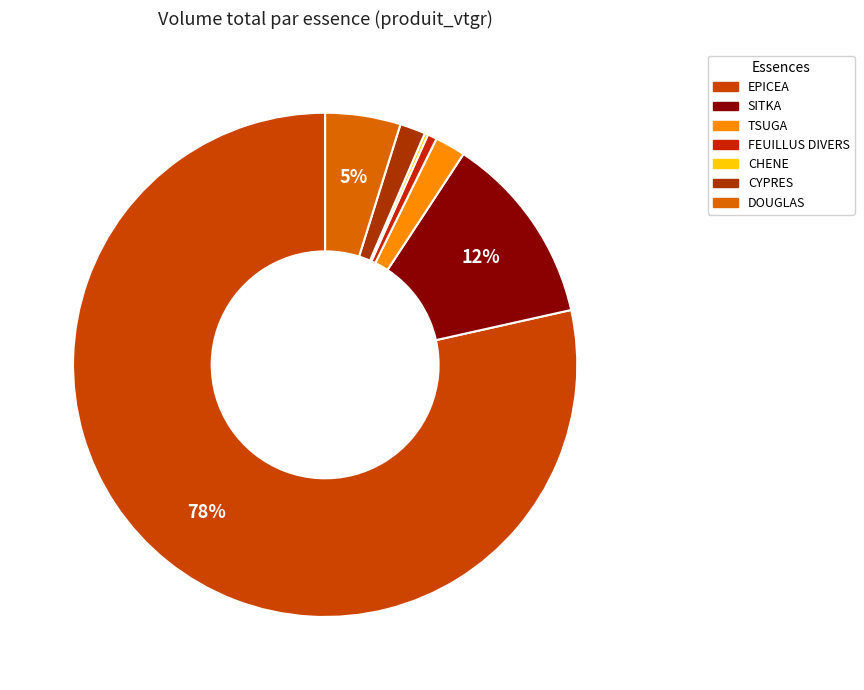

What is the smallest slice in the pie chart?

CHENE